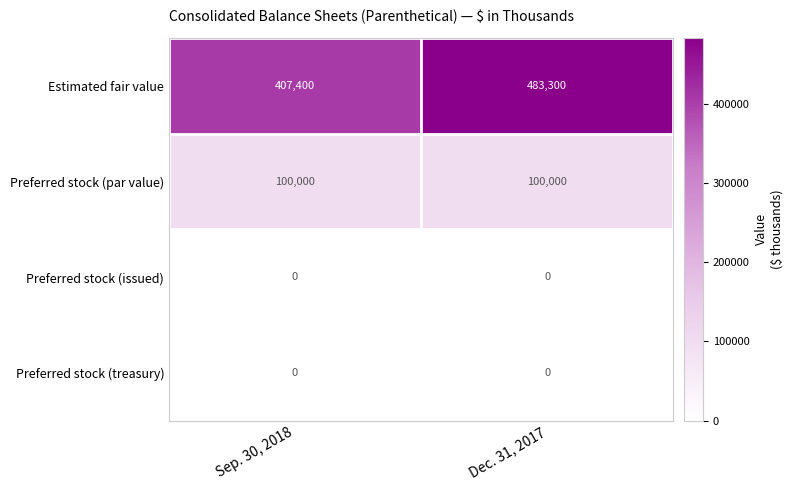

What is the greatest value displayed?

483300